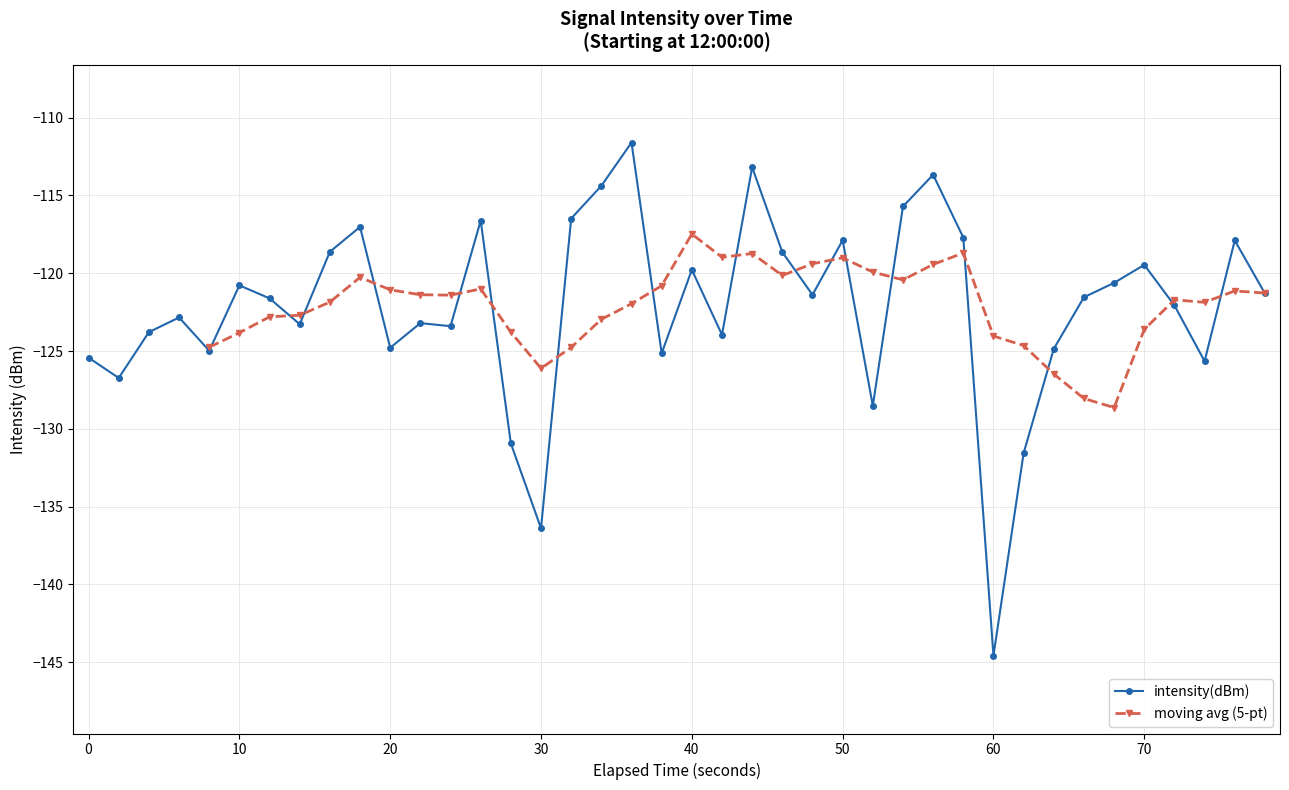

What is the highest value of the intensity(dBm) series?

-111.6